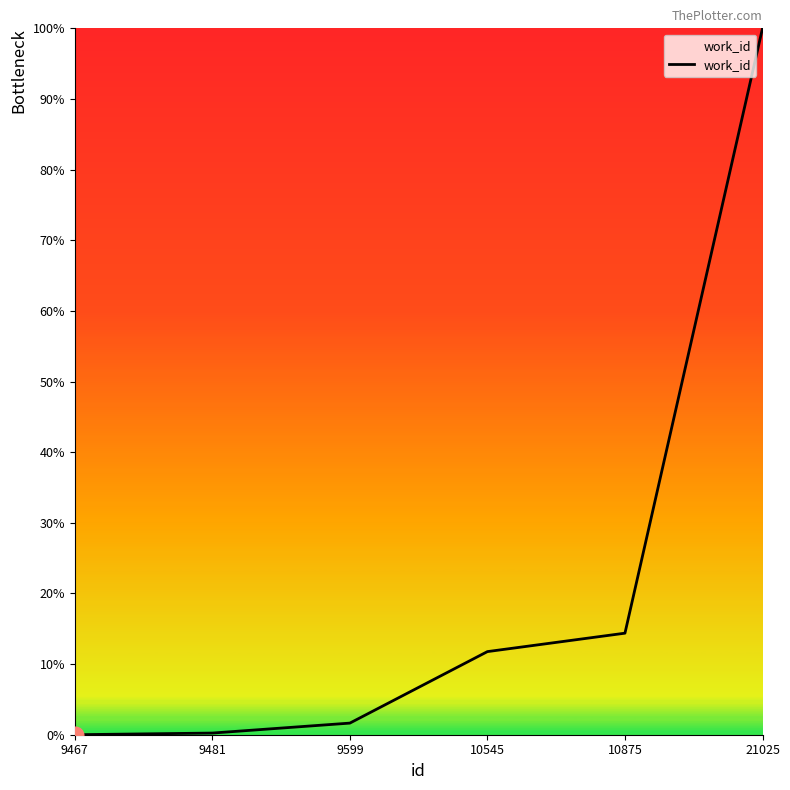

Between 10875 and 9481, which is larger?

10875